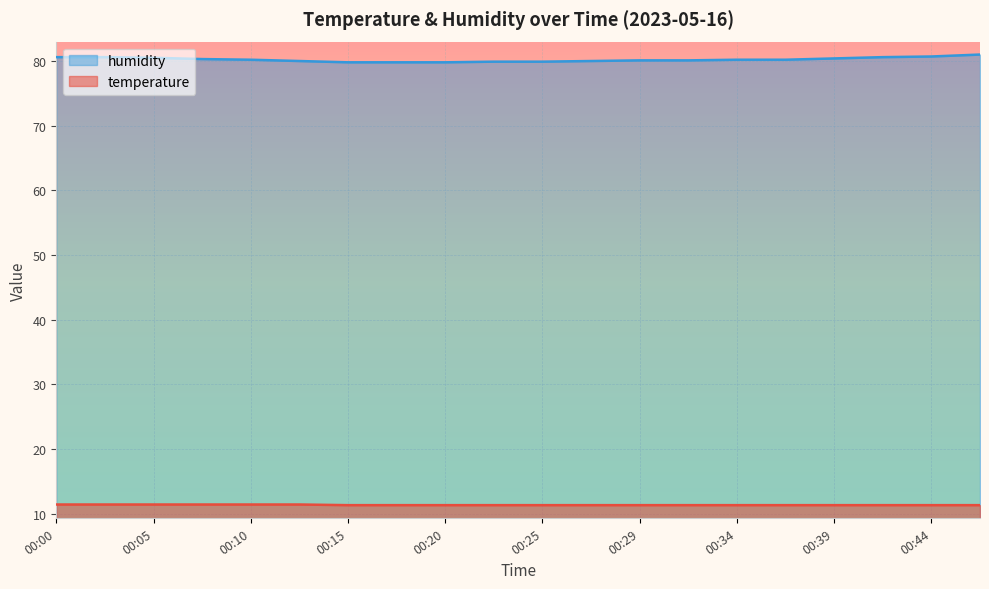

At which category is the sum across all series the highest?

00:46